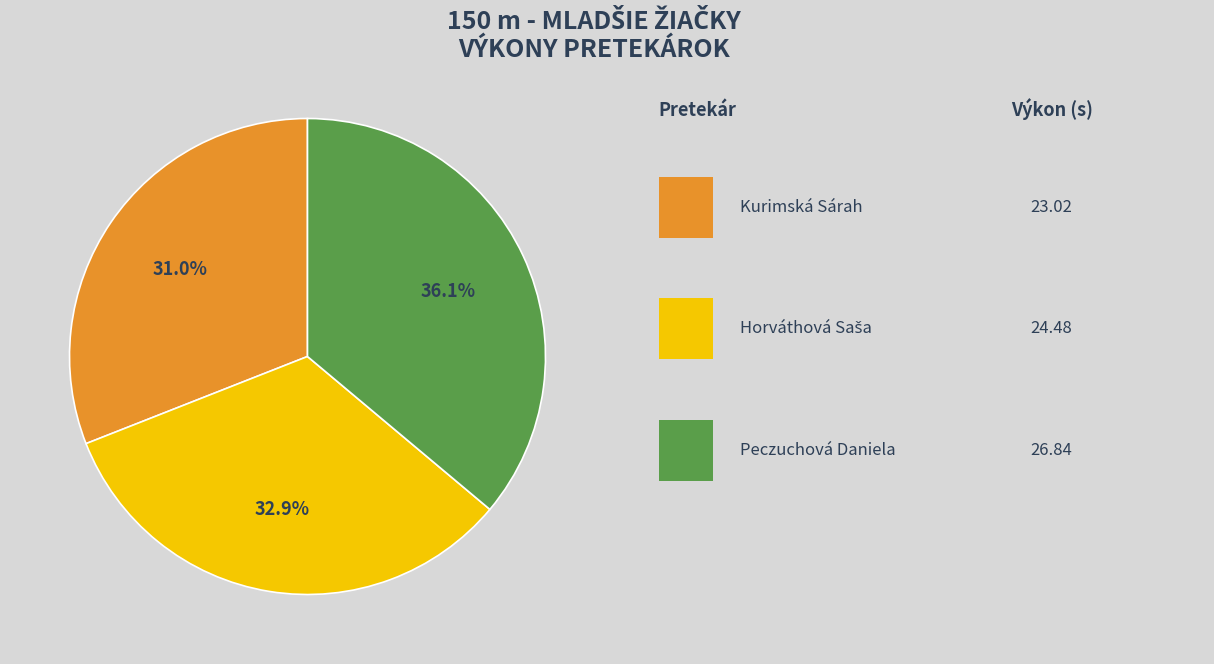

Is there a majority slice in this chart?

No